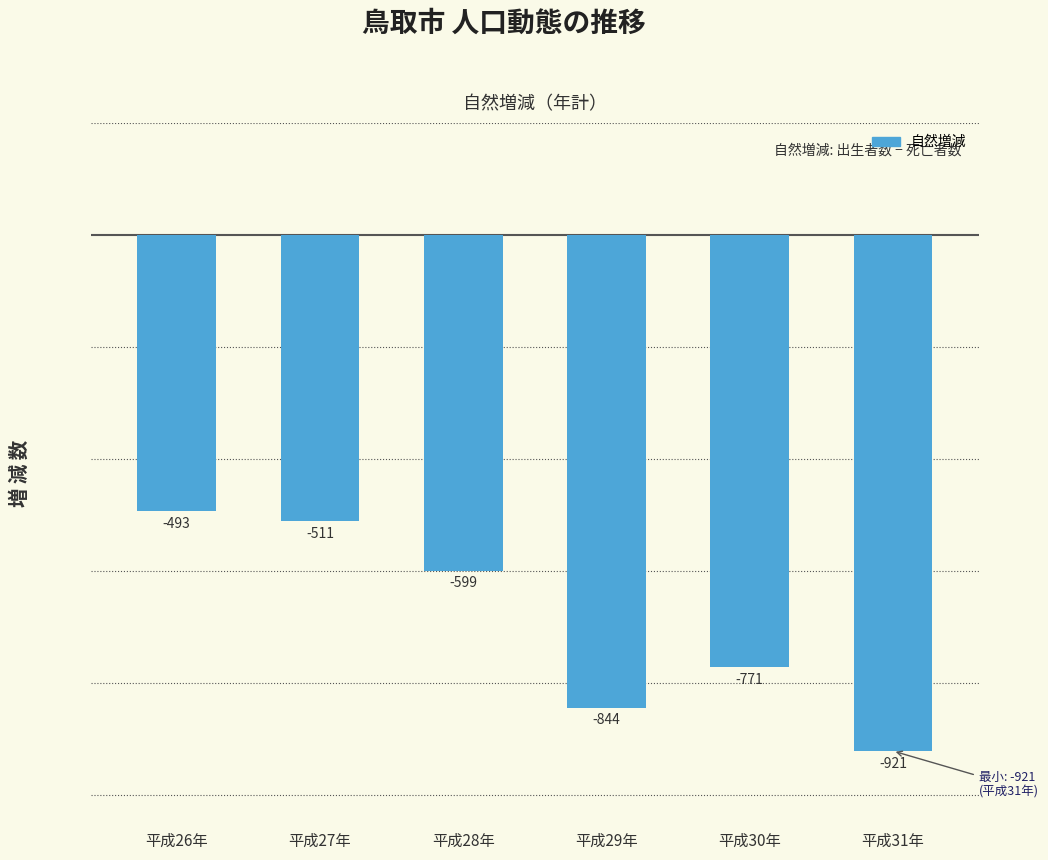

What is the maximum value shown in the chart?

-493